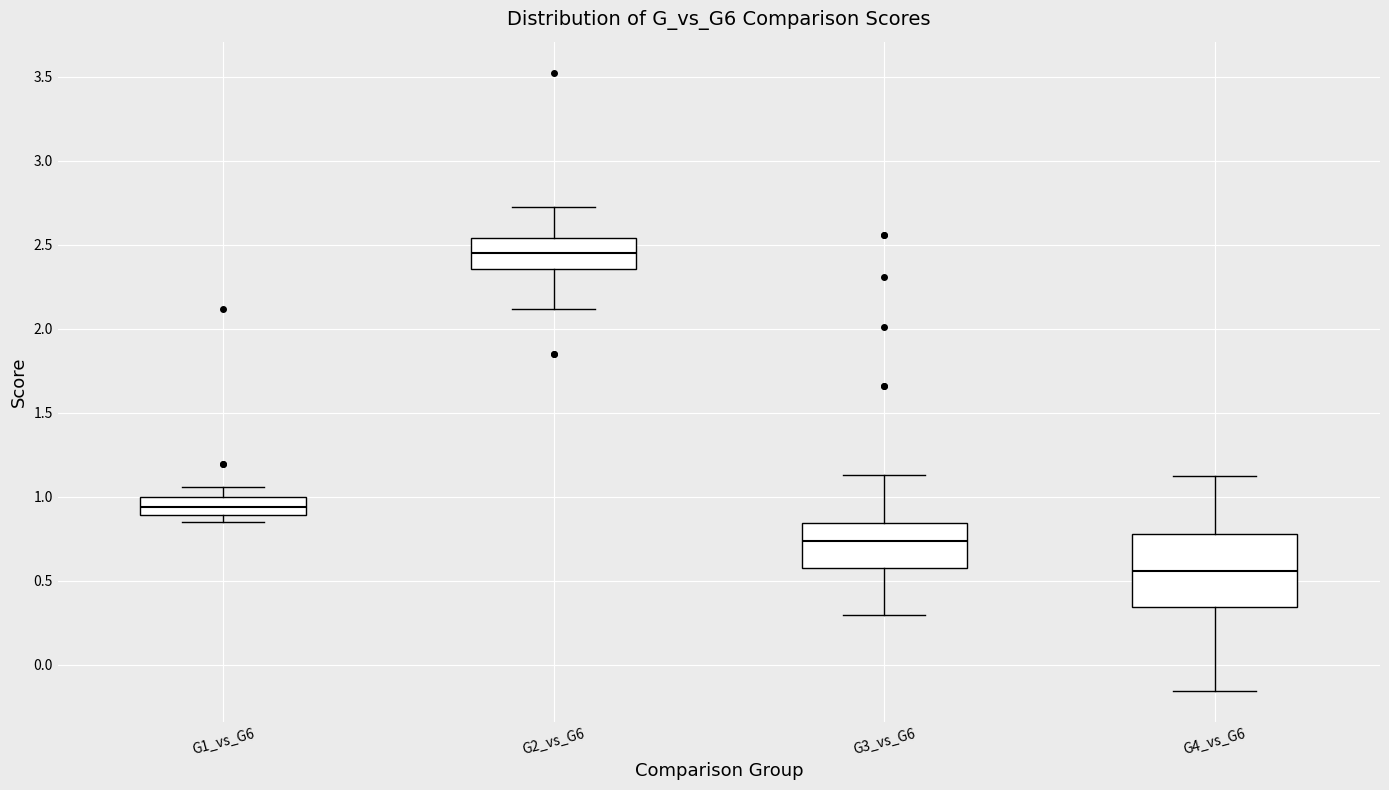

Where does the median line of the box for G4_vs_G6 sit on the y-axis? The values are not printed on the chart, so give them approximately, as read against the axis.

0.55